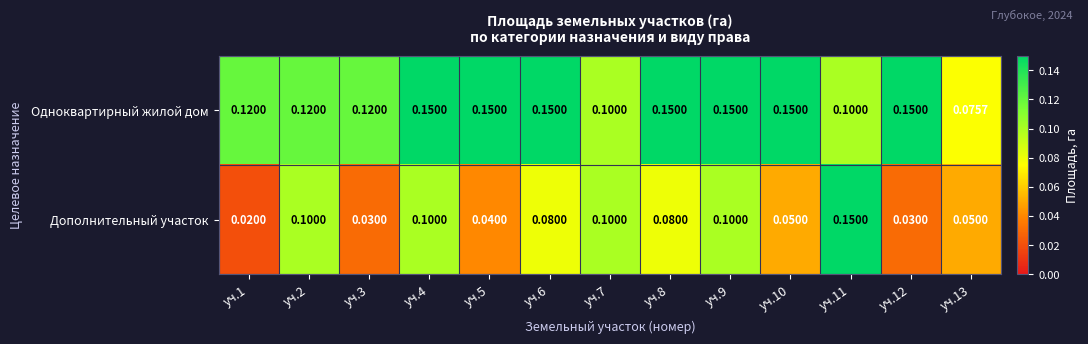

Rank the series at уч.3 from lowest to highest value.

Дополнительный участок, Одноквартирный жилой дом